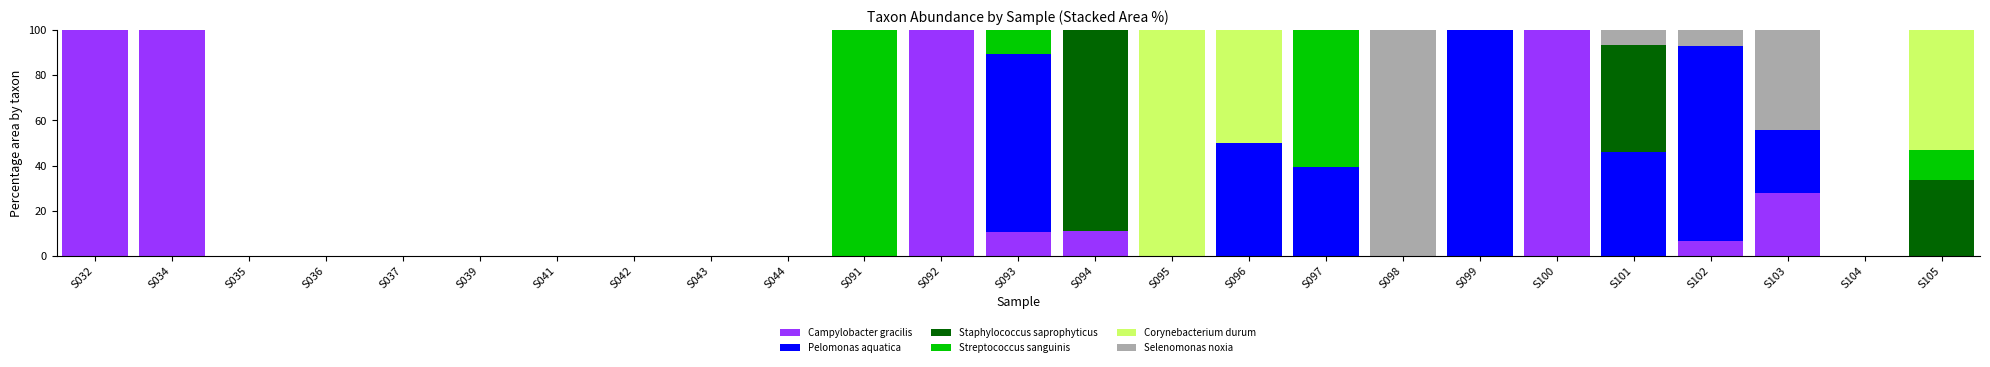

What is the sum of all Campylobacter gracilis values?

456.5